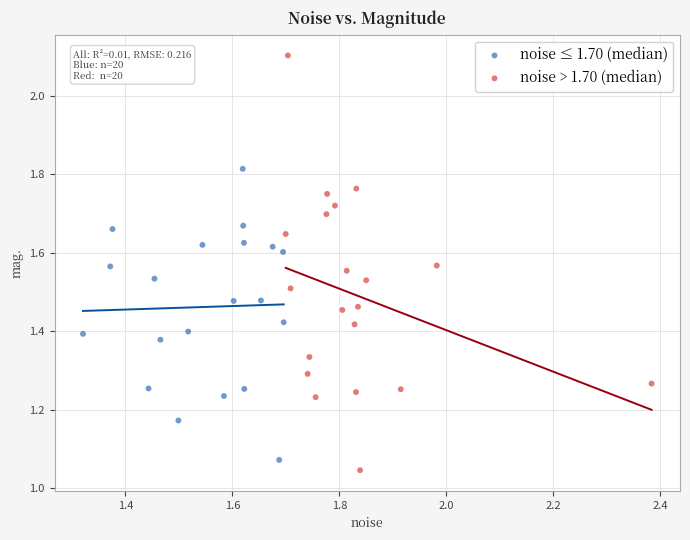

Which series has the widest spread of Y values?

noise > 1.70 (median)